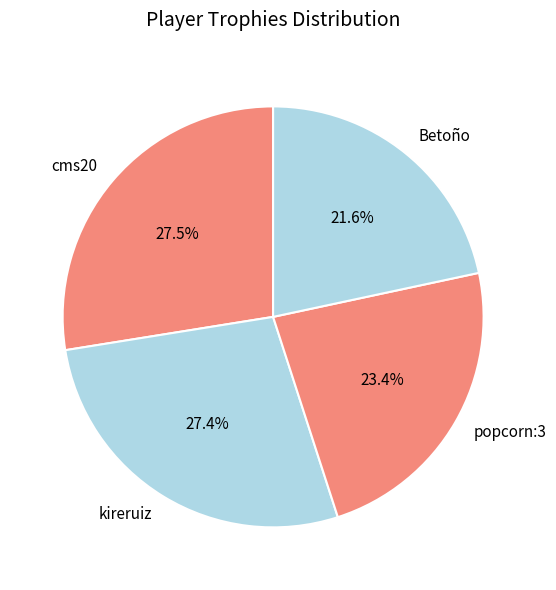

How many segments does this pie chart have?

4